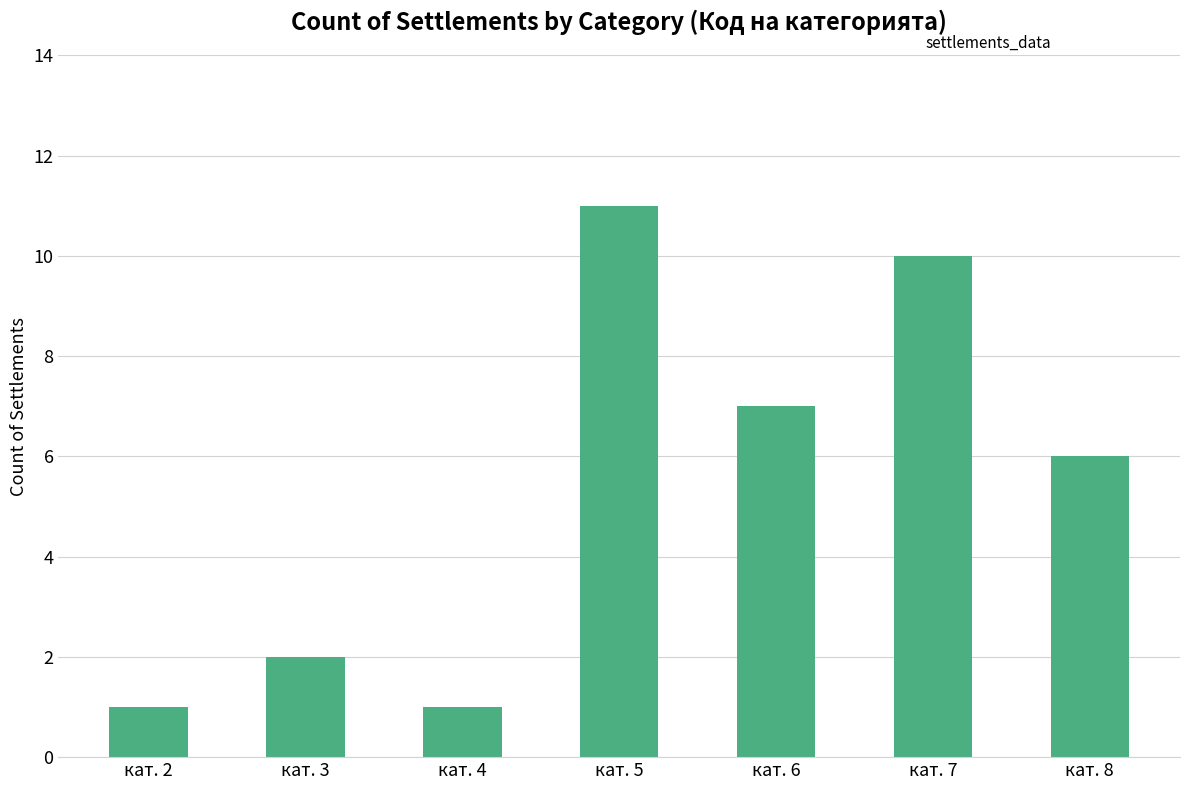

Reading left to right, list all the values displayed in this chart.

кат. 2=1	кат. 3=2	кат. 4=1	кат. 5=11	кат. 6=7	кат. 7=10	кат. 8=6